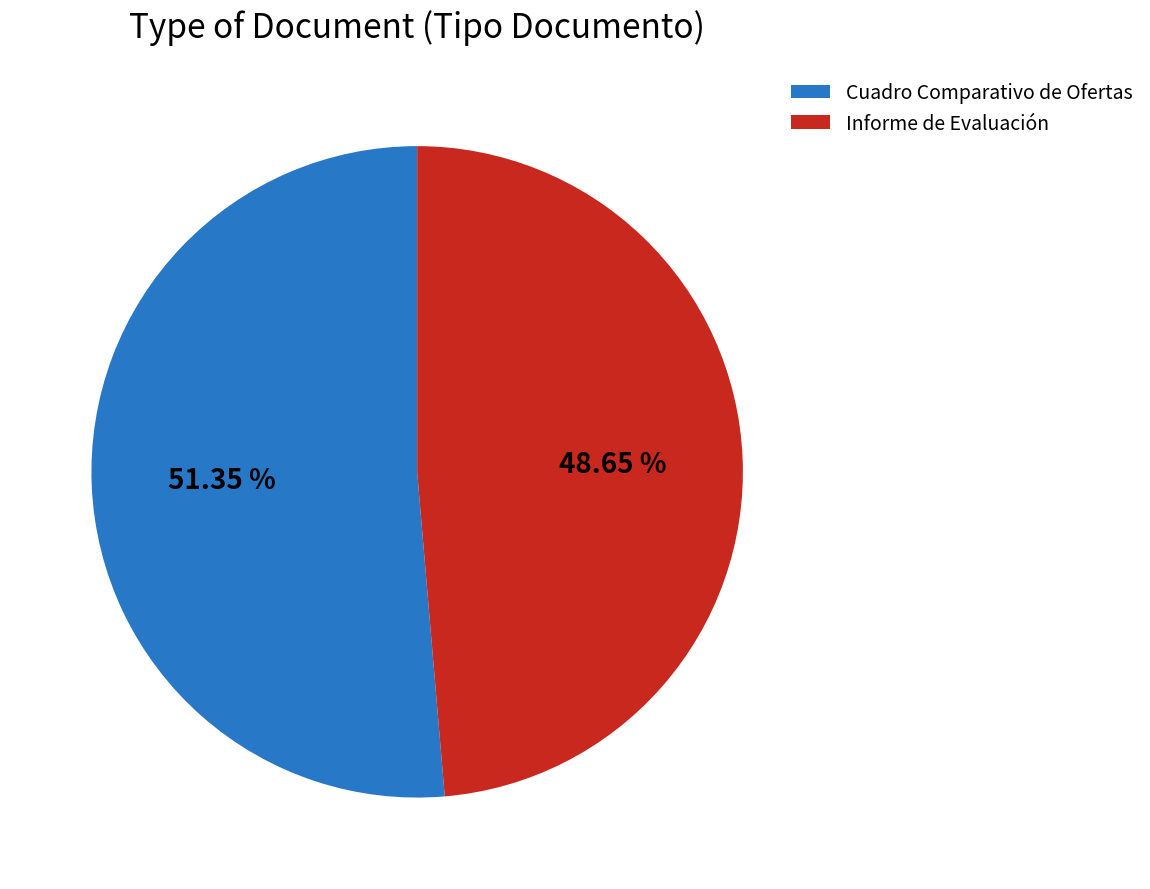

Which category has the smallest portion of the pie?

Informe de Evaluación